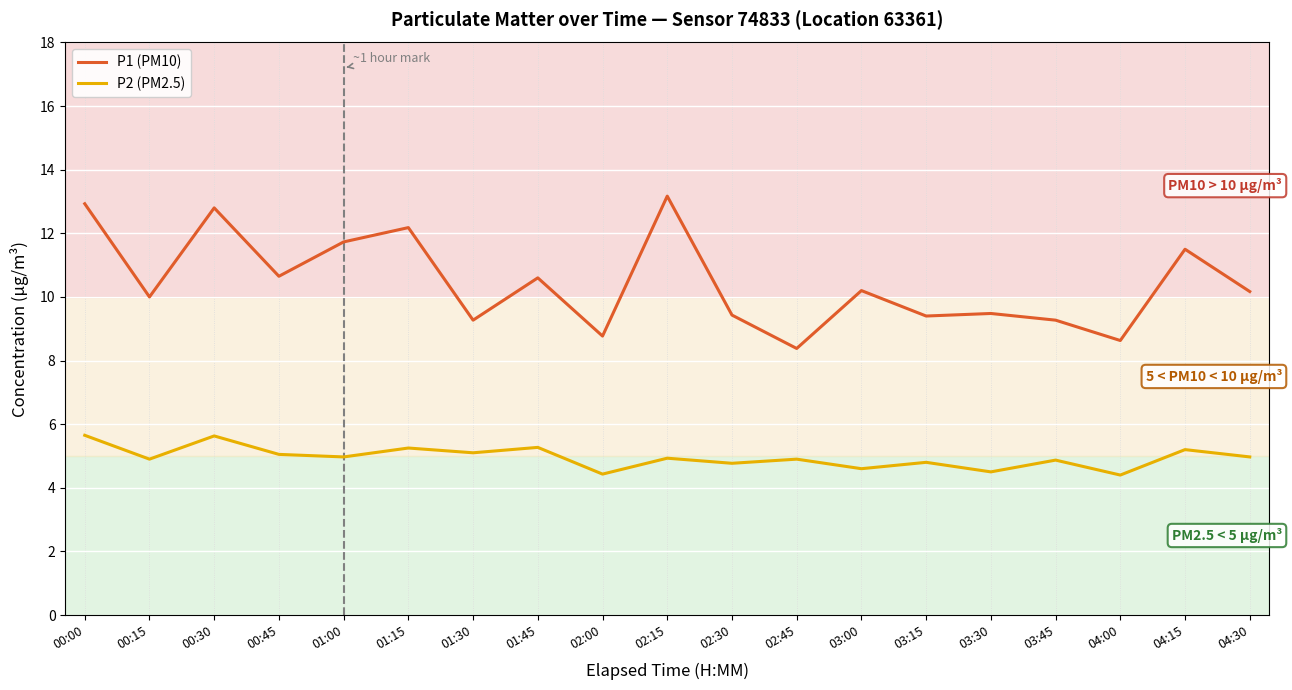

Which series changed the most between 00:30 and 01:45?

P1 (PM10)